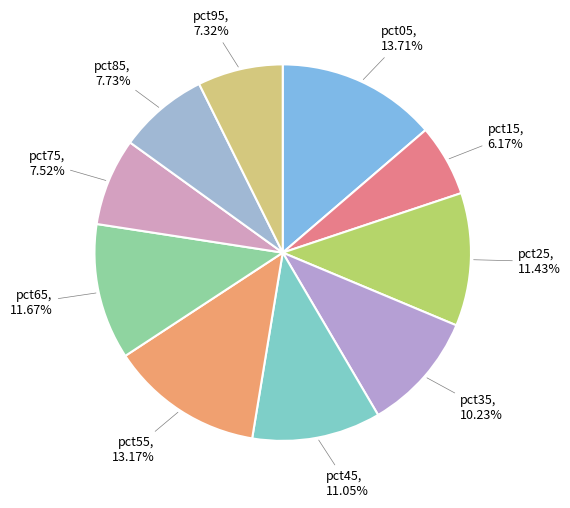

Which slice is the smallest?

pct15